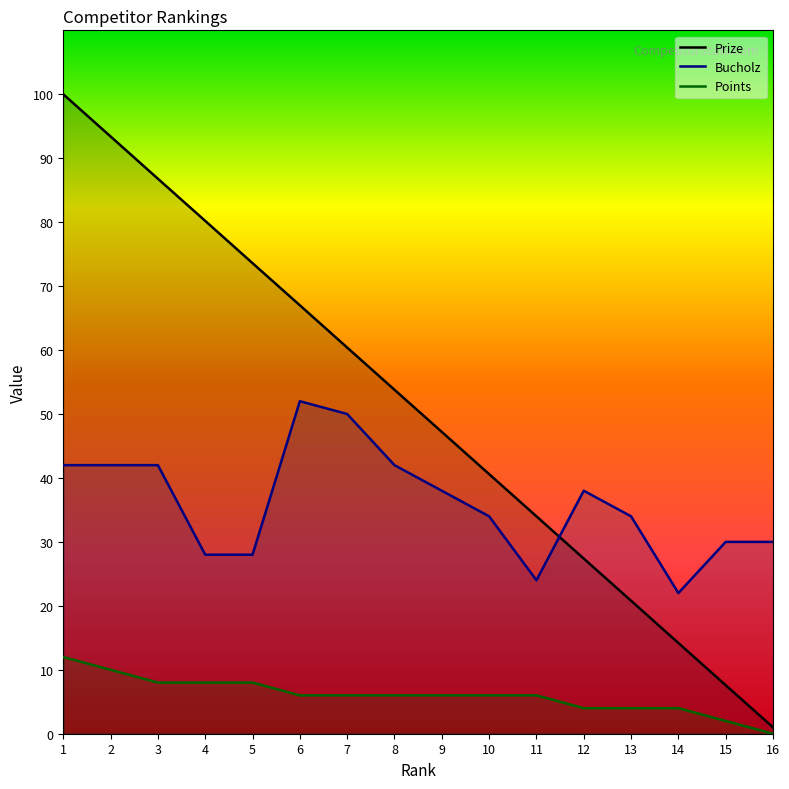

True or false: Points and Prize cross at least once.

False